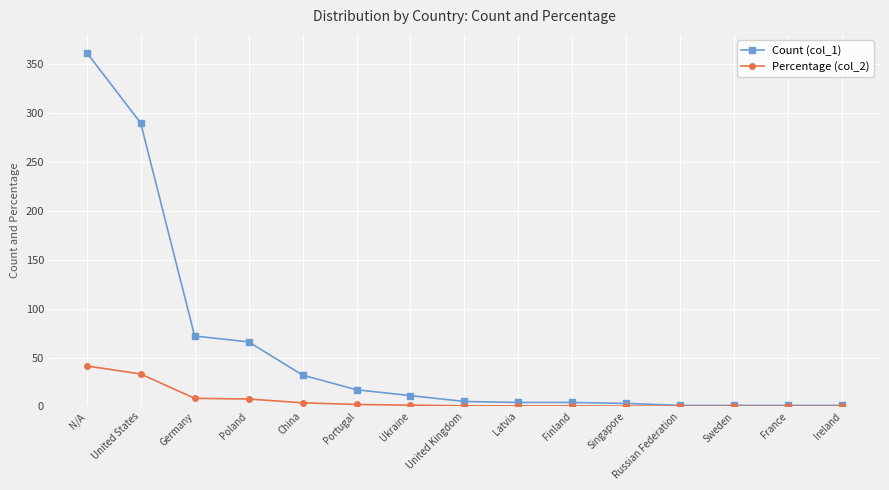

What is the greatest value displayed?

362.0